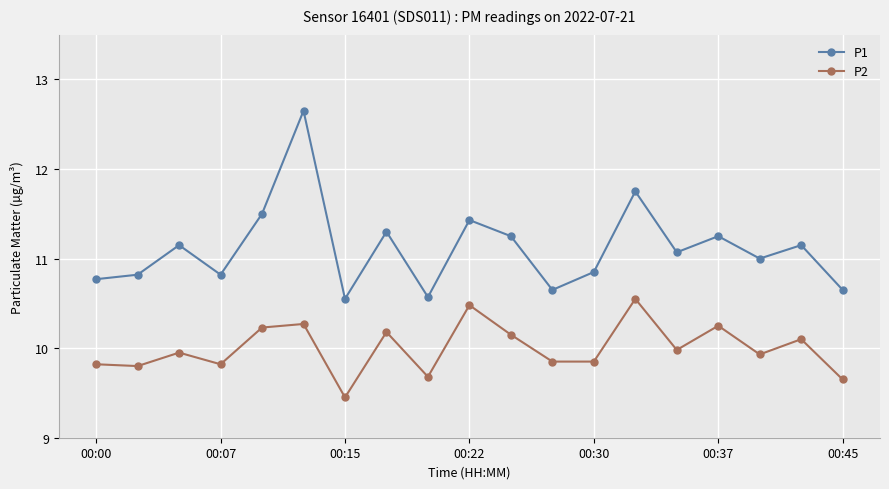

Which series has the widest spread of values?

P1